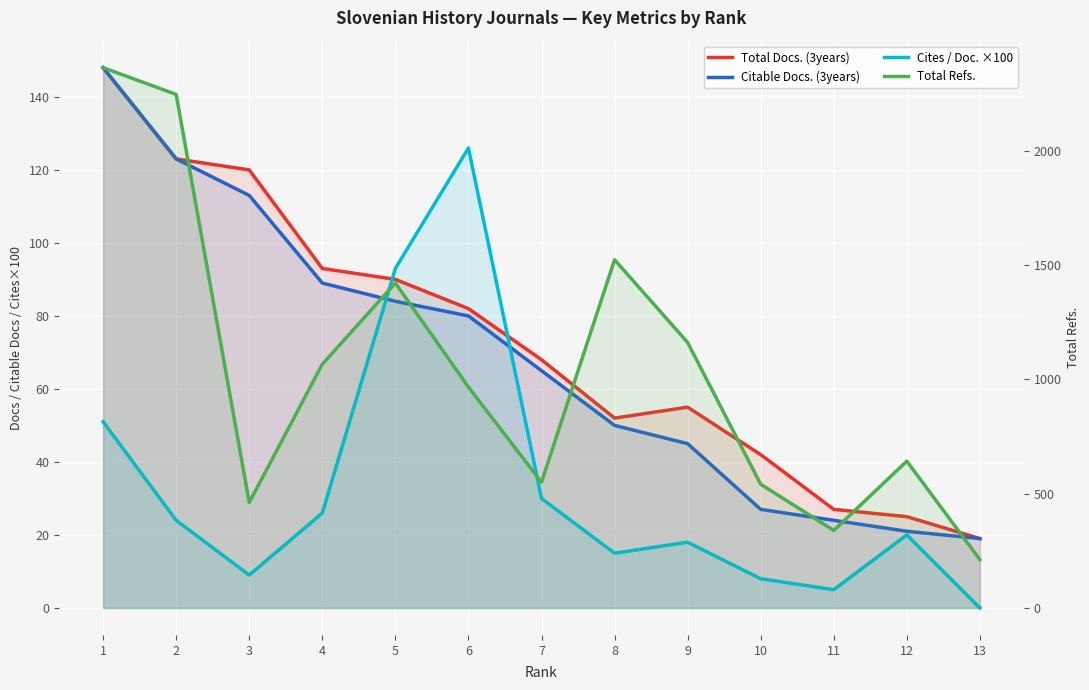

At which category does Total Refs. reach its first local valley?

3